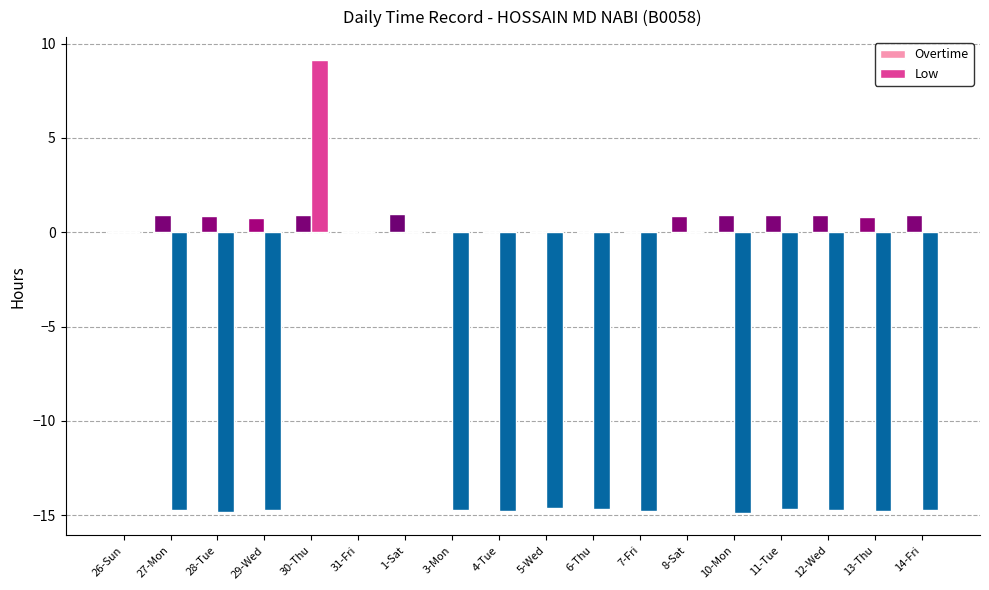

Is the value of Overtime at 12-Wed greater than the value of Low at 11-Tue?

Yes